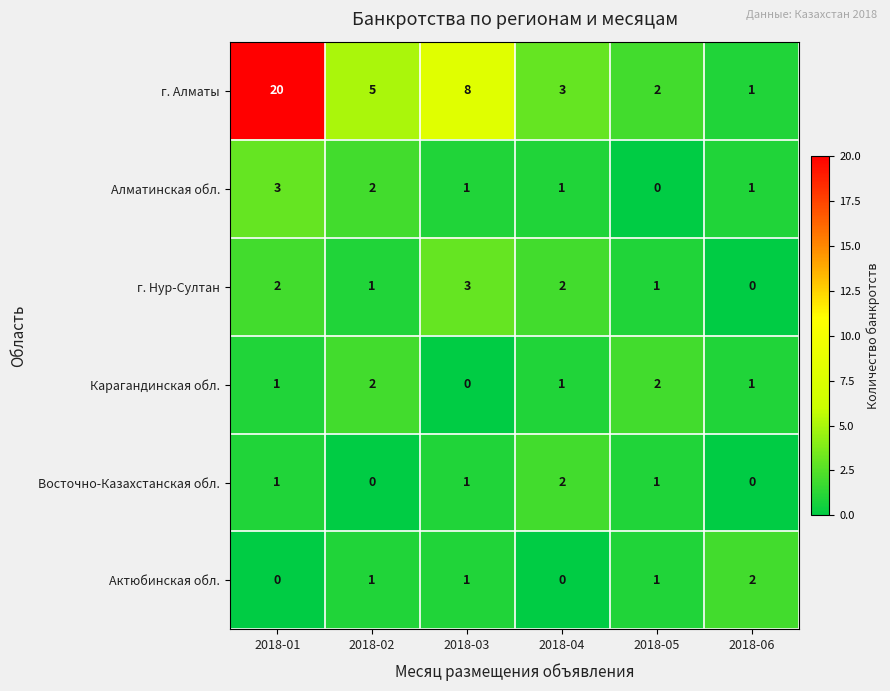

What is the sum of the Алматинская обл. values at 2018-01 and 2018-03?

4